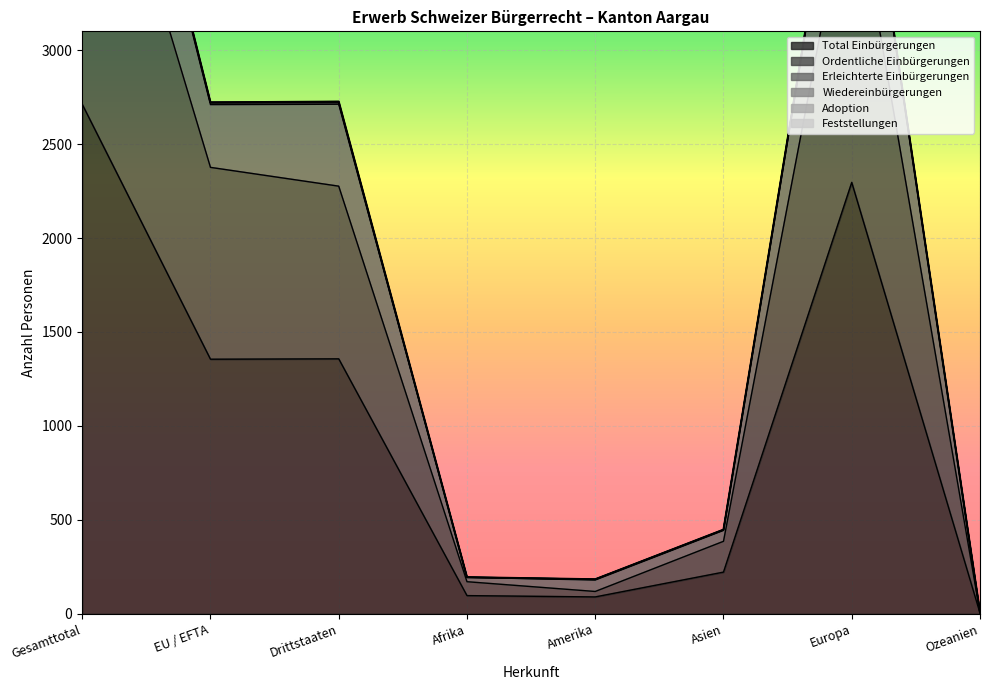

True or false: Total Einbürgerungen and Ordentliche Einbürgerungen cross at least once.

False